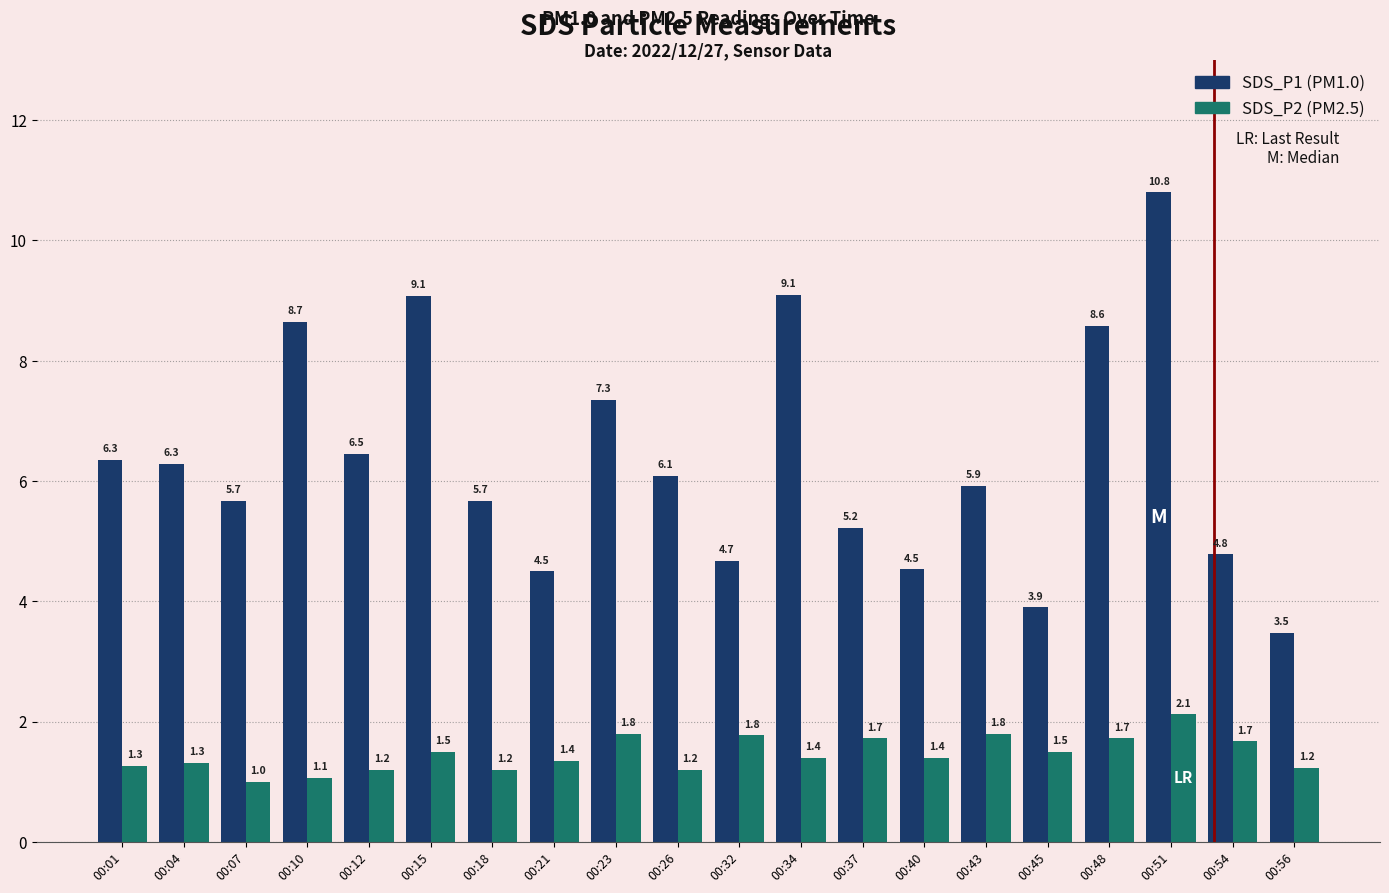

What is the difference between the highest and lowest values at 00:43?

4.1